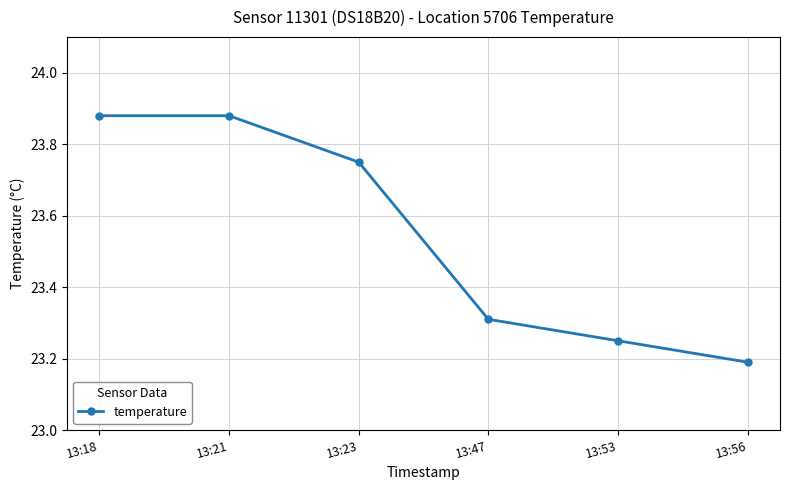

What is the difference between the second highest and minimum values?

0.7